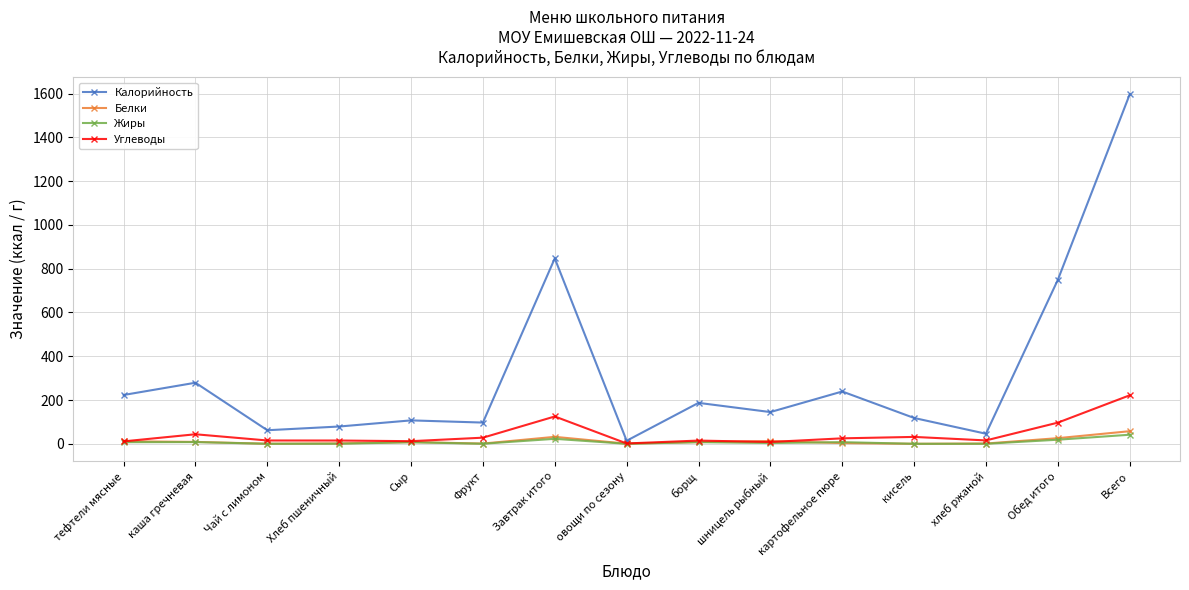

Which category has the highest value in the Белки series?

Всего